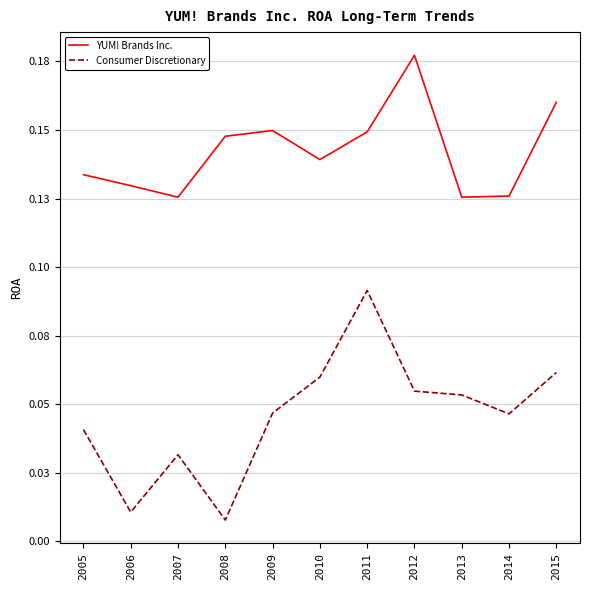

At which category is the sum across all series the highest?

2011